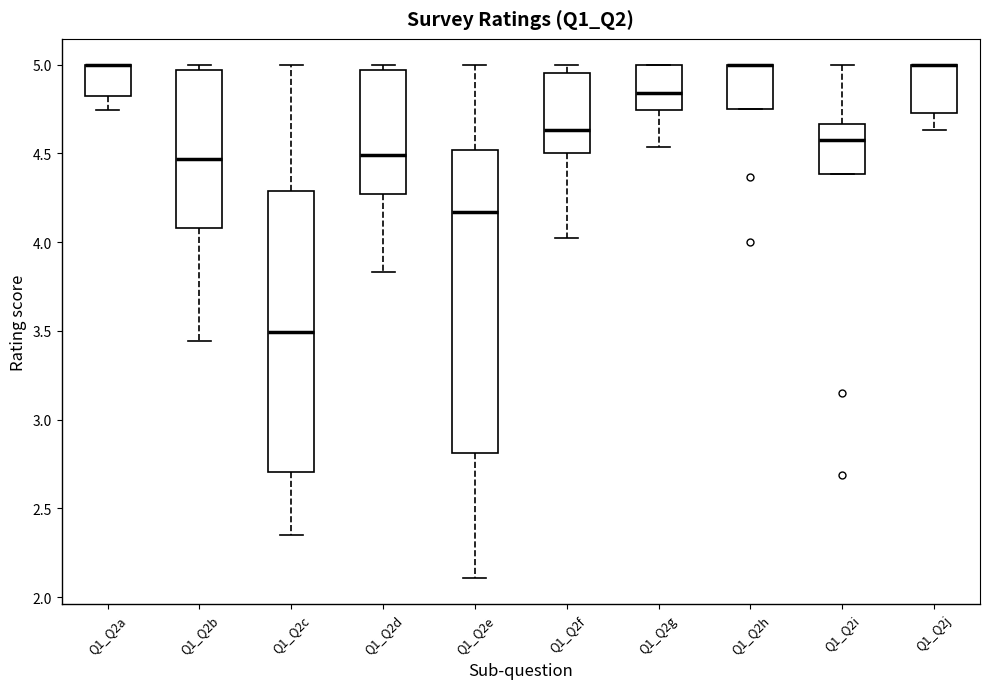

Reading left to right, transcribe this box plot: for each box, give where its median line is, the range the box spans, and where its two whiskers end, as read against the y-axis. The values are not printed on the chart, so give them approximately, as read against the axis.

Q1_Q2a: median 5.00 (drawn on the box's upper edge), box 4.80 to 5.00, whiskers 4.75 to 5.00
Q1_Q2b: median 4.45, box 4.10 to 4.95, whiskers 3.45 to 5.00
Q1_Q2c: median 3.50, box 2.70 to 4.30, whiskers 2.35 to 5.00
Q1_Q2d: median 4.50, box 4.25 to 4.95, whiskers 3.85 to 5.00
Q1_Q2e: median 4.15, box 2.80 to 4.50, whiskers 2.10 to 5.00
Q1_Q2f: median 4.65, box 4.50 to 4.95, whiskers 4.00 to 5.00
Q1_Q2g: median 4.85, box 4.75 to 5.00, whiskers 4.55 to 5.00
Q1_Q2h: median 5.00 (drawn on the box's upper edge), box 4.75 to 5.00, whiskers 4.75 to 5.00
Q1_Q2i: median 4.55, box 4.40 to 4.65, whiskers 4.40 to 5.00
Q1_Q2j: median 5.00 (drawn on the box's upper edge), box 4.75 to 5.00, whiskers 4.65 to 5.00